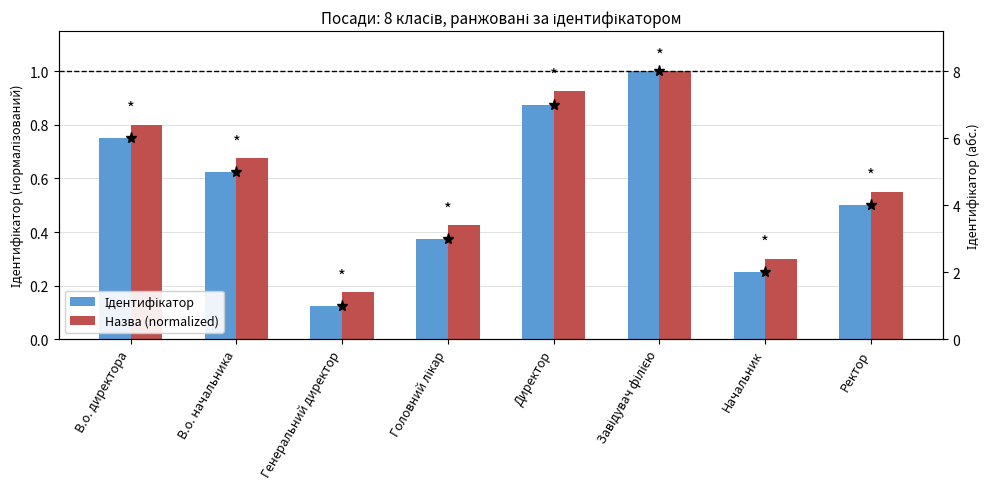

How many Ідентифікатор values are between 0 and 1?

8